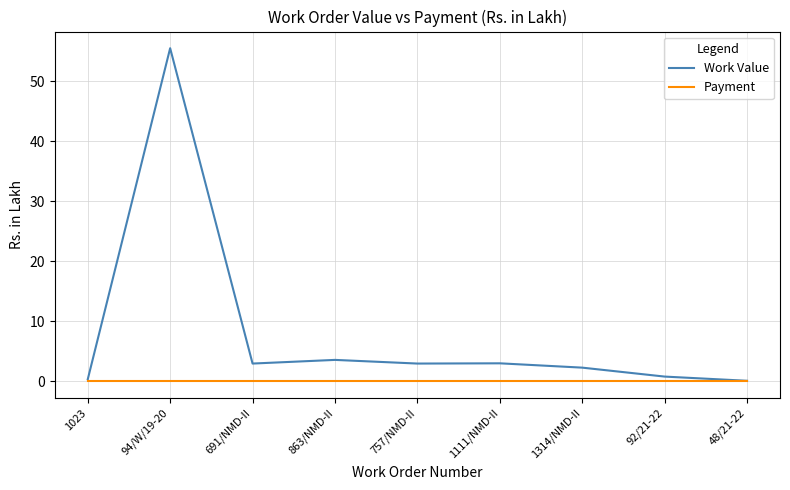

What is the total value across all series at 1111/NMD-II?

3.0